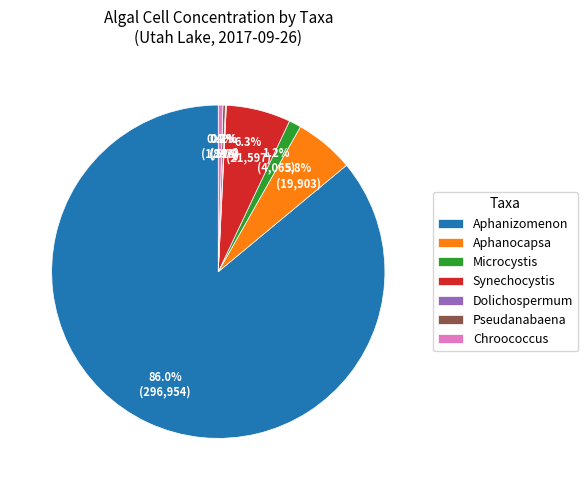

True or false: Microcystis accounts for 11% of the total.

False